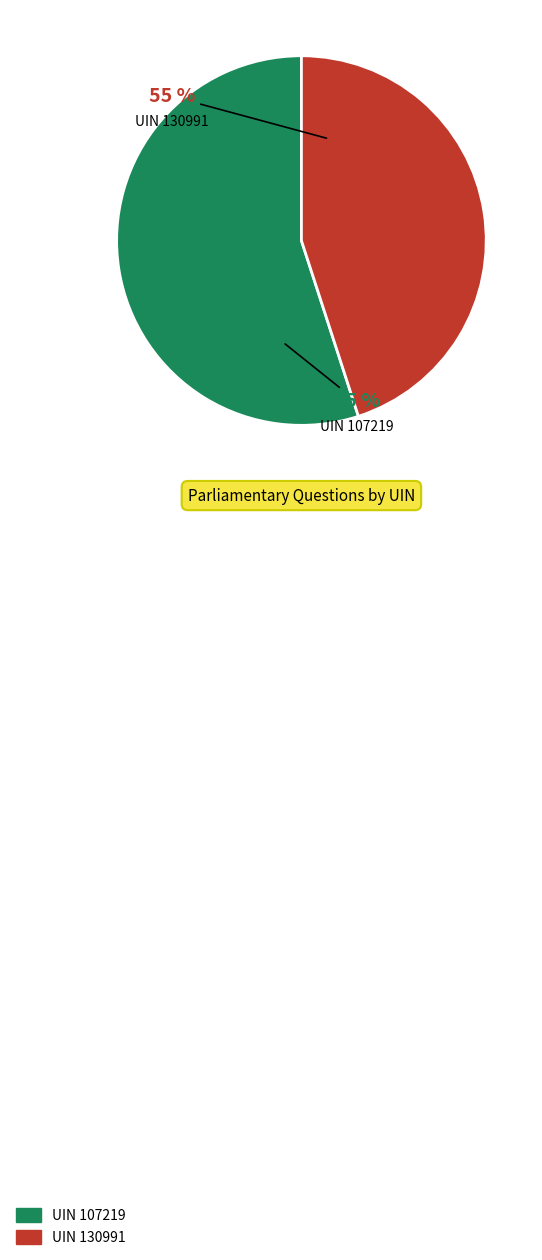

True or false: 107219 accounts for 33% of the total.

False